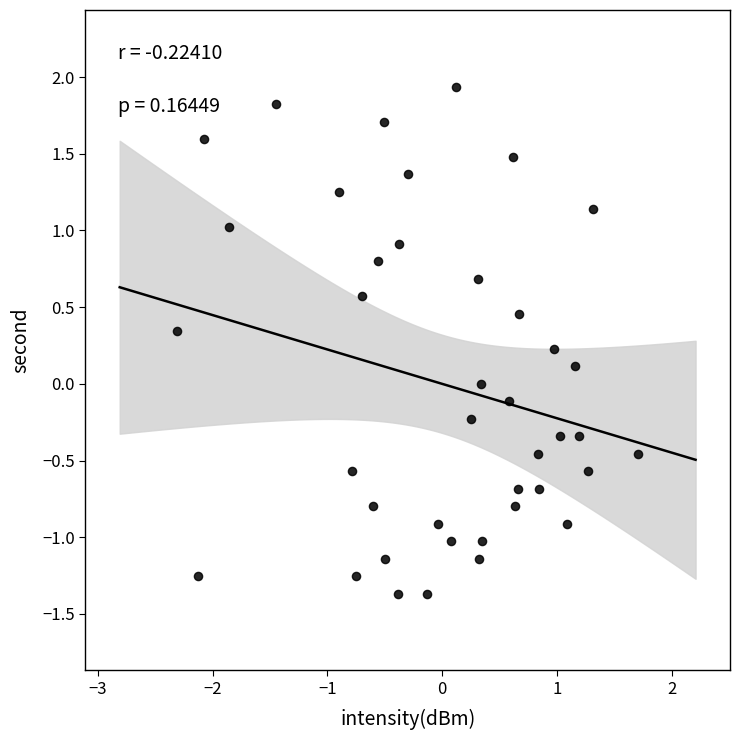

What is the range of X values (max minus min)?

4.0